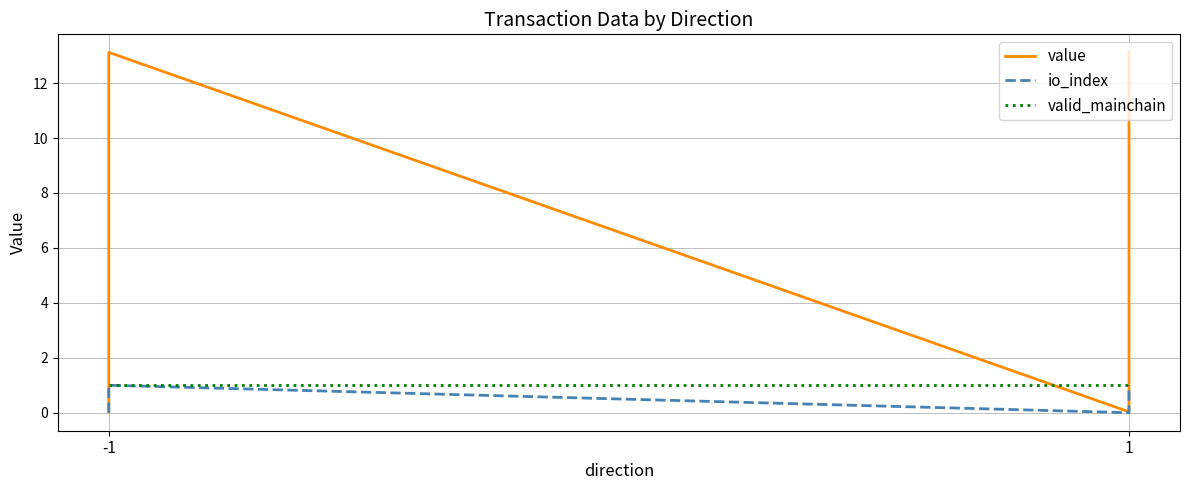

What is the value of the value point at the 2nd from the left?

13.1